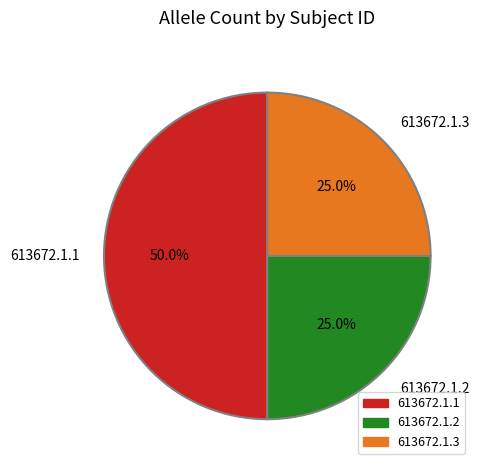

Is 613672.1.2 the majority of the pie?

No